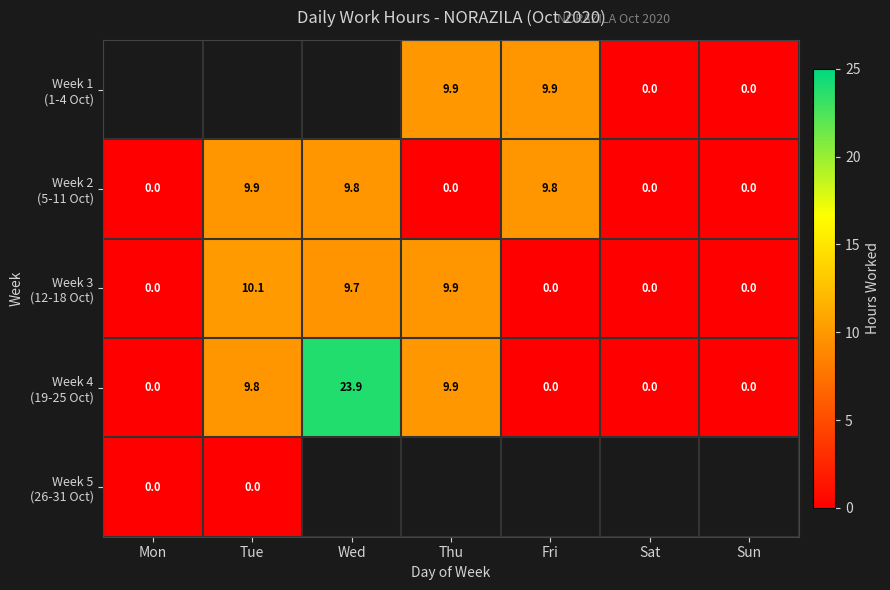

Between Wed and Sun, which series saw the biggest shift?

Week 4 (19-25 Oct)